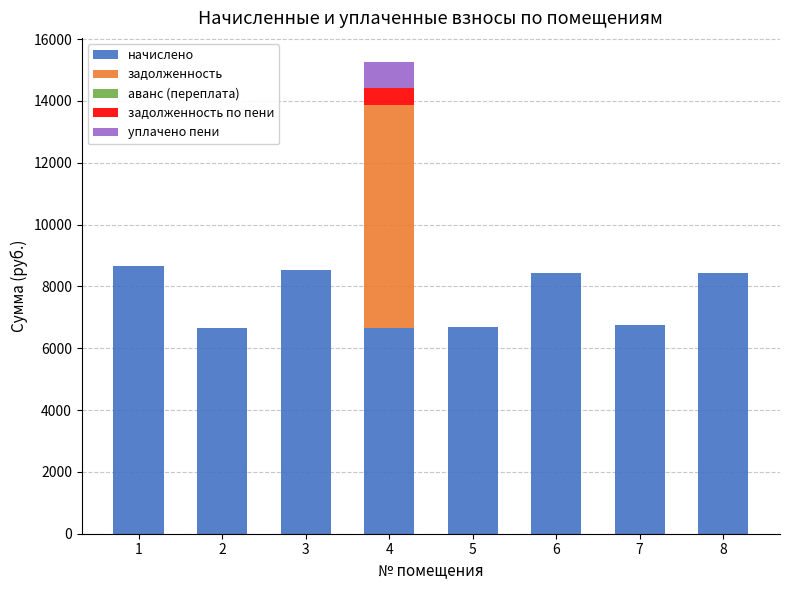

What is the total value across all series at 6?

8445.6